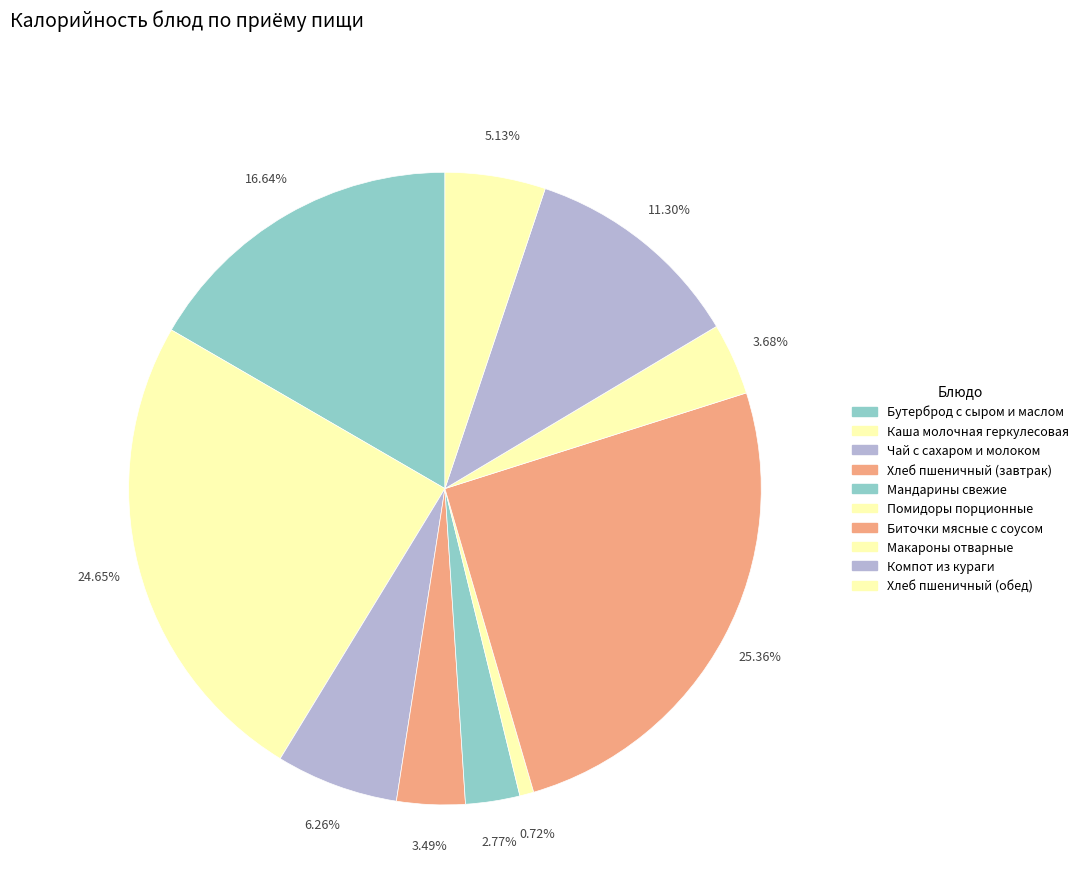

Is it true that Чай с сахаром и молоком is 1% of the pie?

False